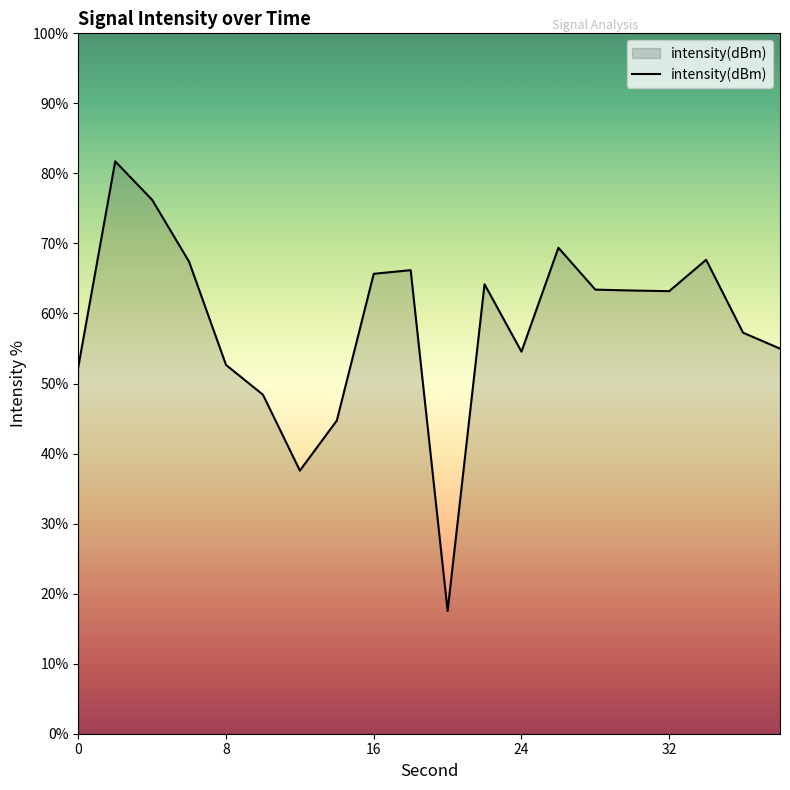

What is the greatest value displayed?

81.7